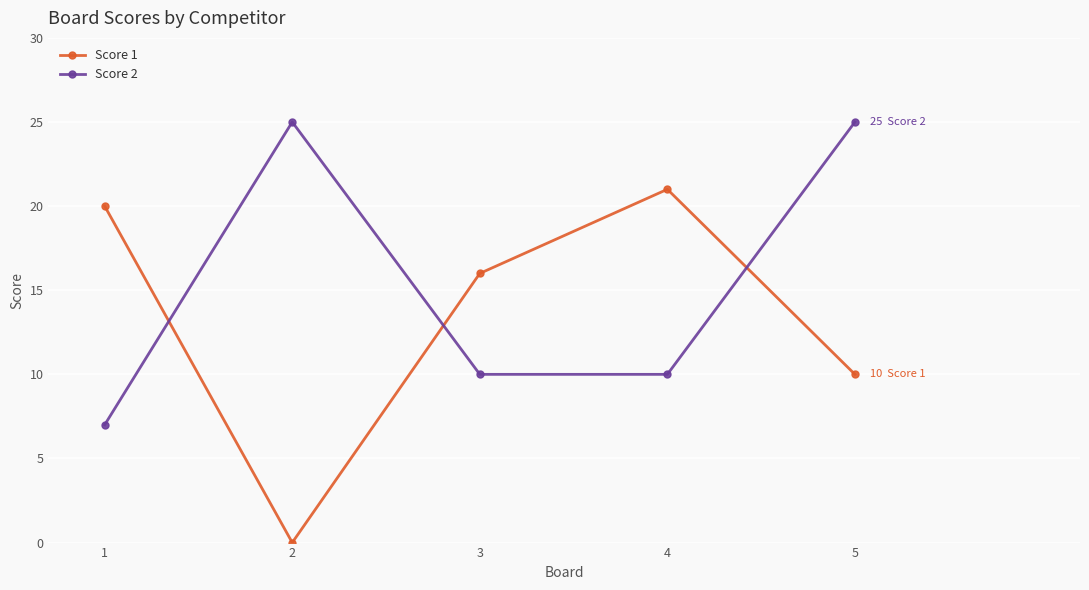

At which label is Score 1 closest to 10?

5